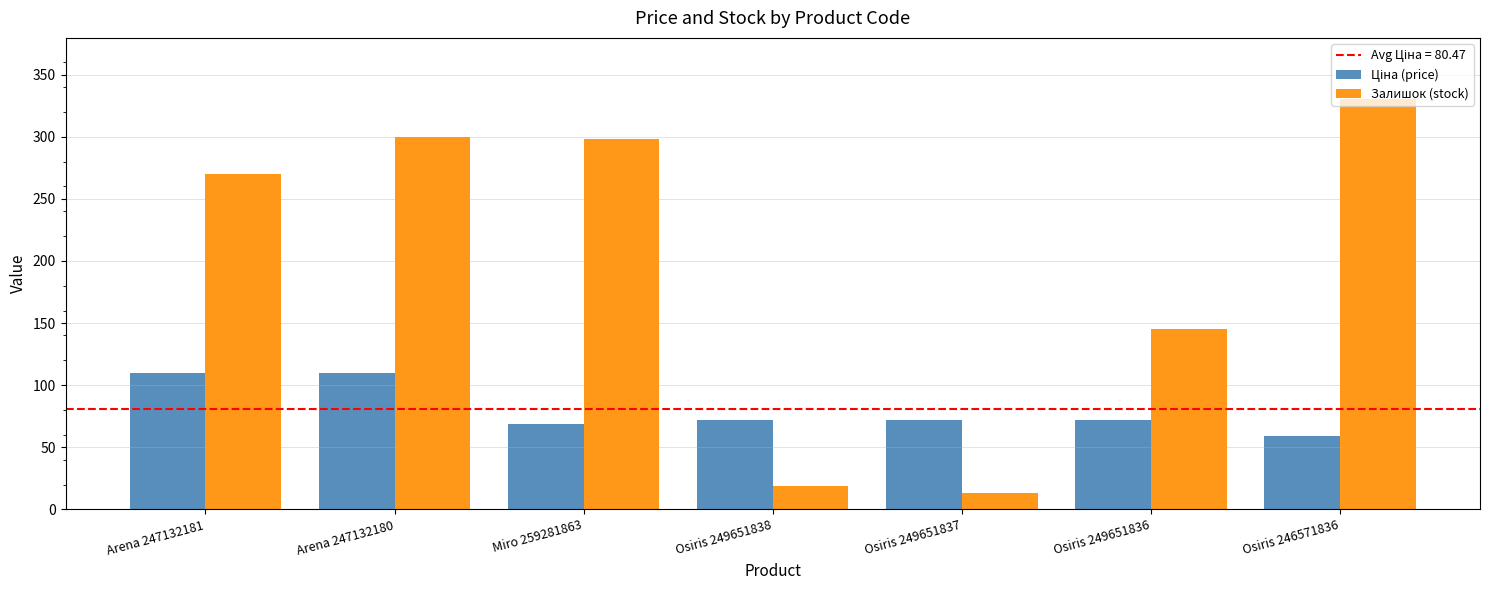

How many values in the Залишок (stock) series are below 270?

3